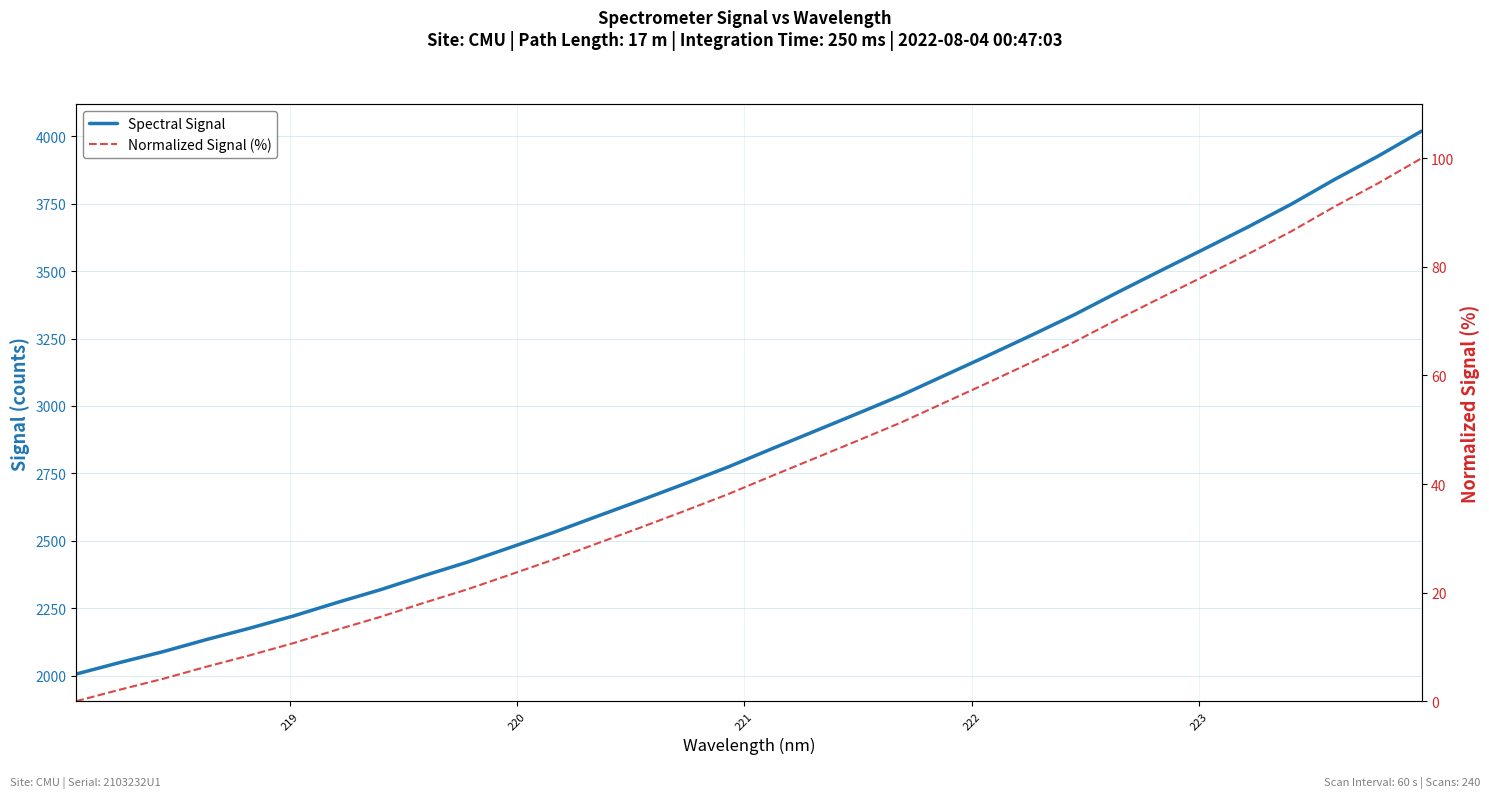

True or false: Spectral Signal and Normalized Signal (%) cross at least once.

False